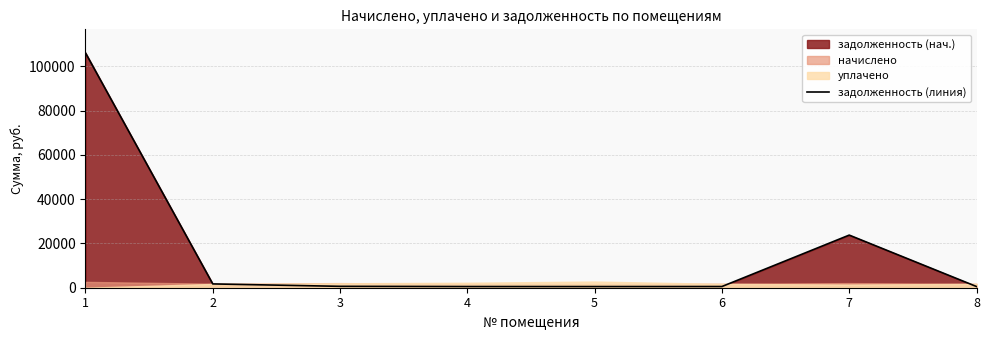

Where does the data first go above 626?

1